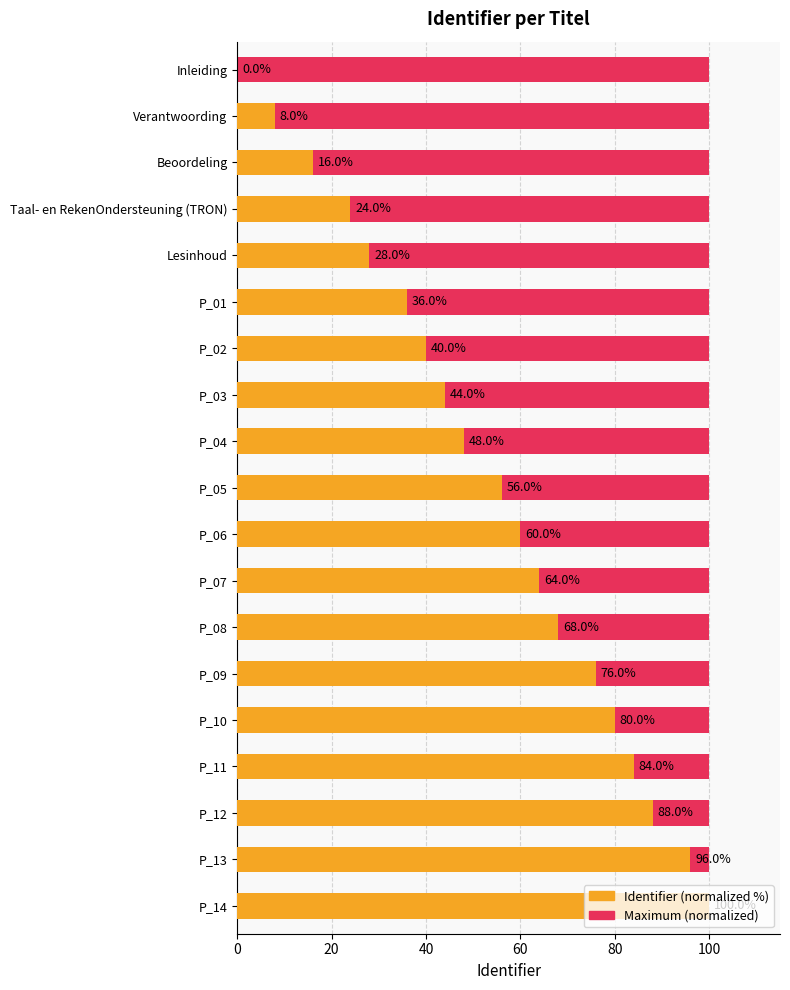

List the series in order of their peak value, lowest first.

Maximum (normalized), Identifier (normalized %)